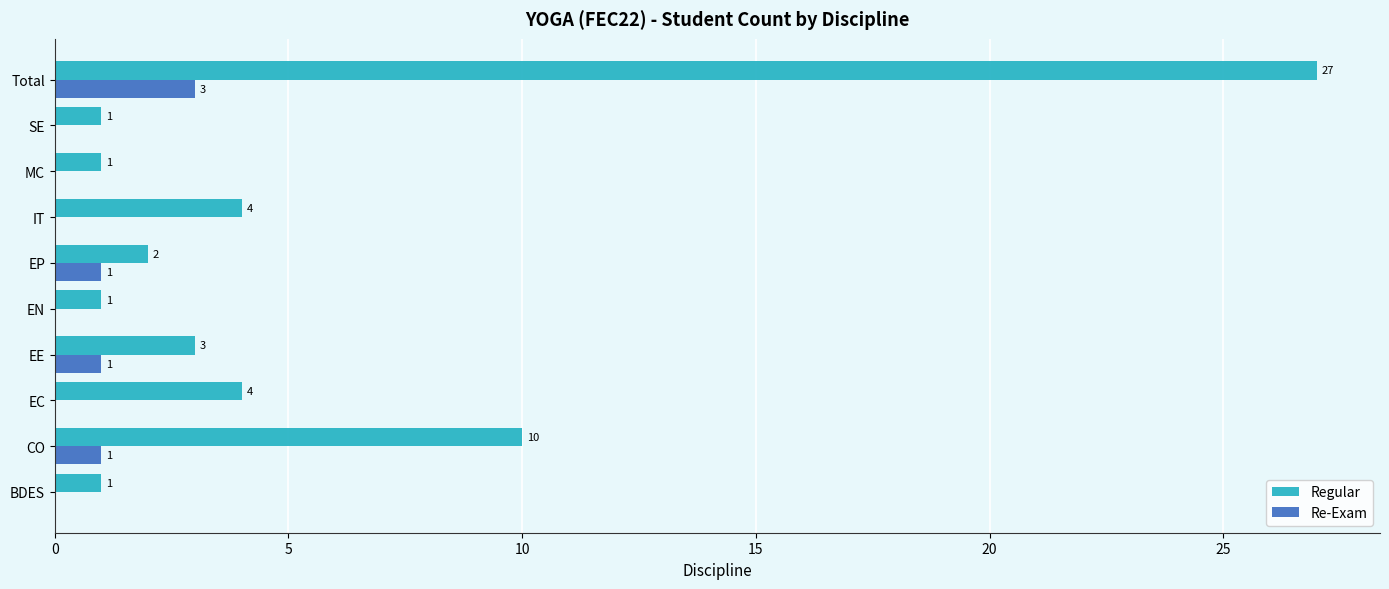

What is the maximum value shown in the chart?

27